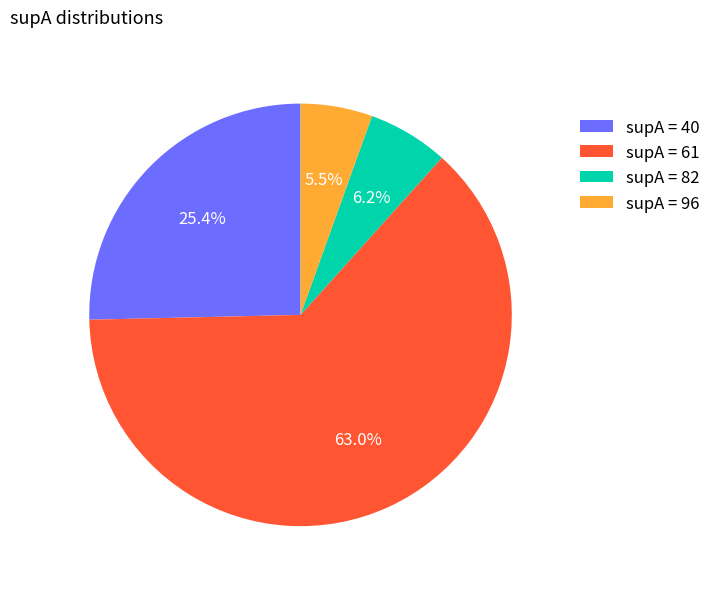

How many slices are in this pie chart?

4